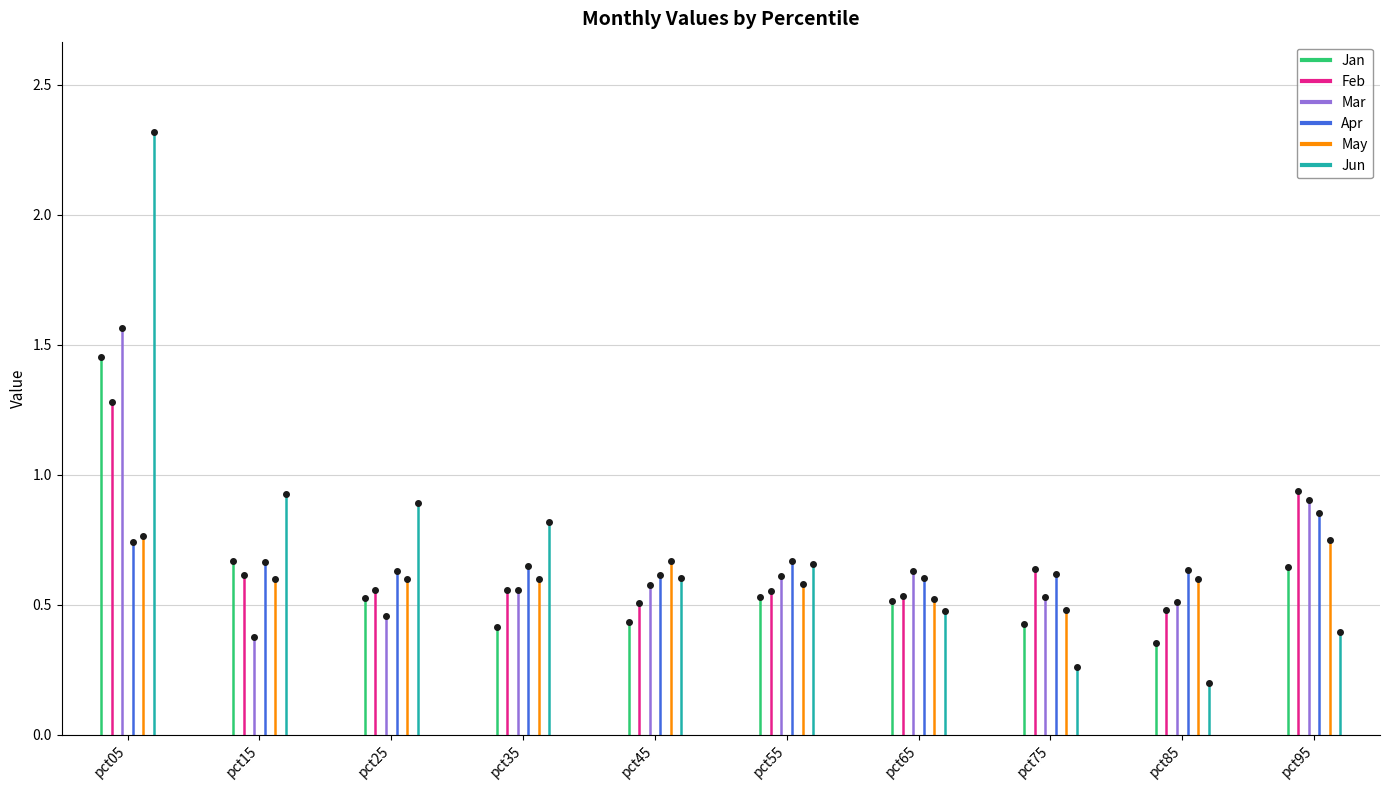

What is the maximum value shown in the chart?

2.3